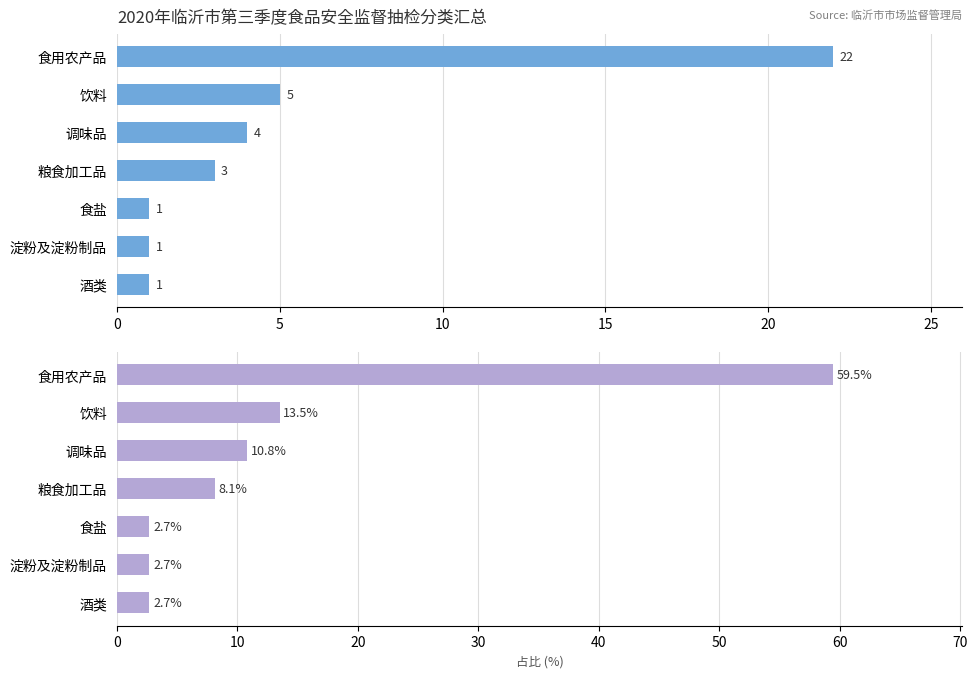

Reading right to left, extract all data points from this chart.

抽检数量: 1.0	1.0	1.0	3.0	4.0	5.0	22.0
占比(%): 2.7	2.7	2.7	8.1	10.8	13.5	59.5